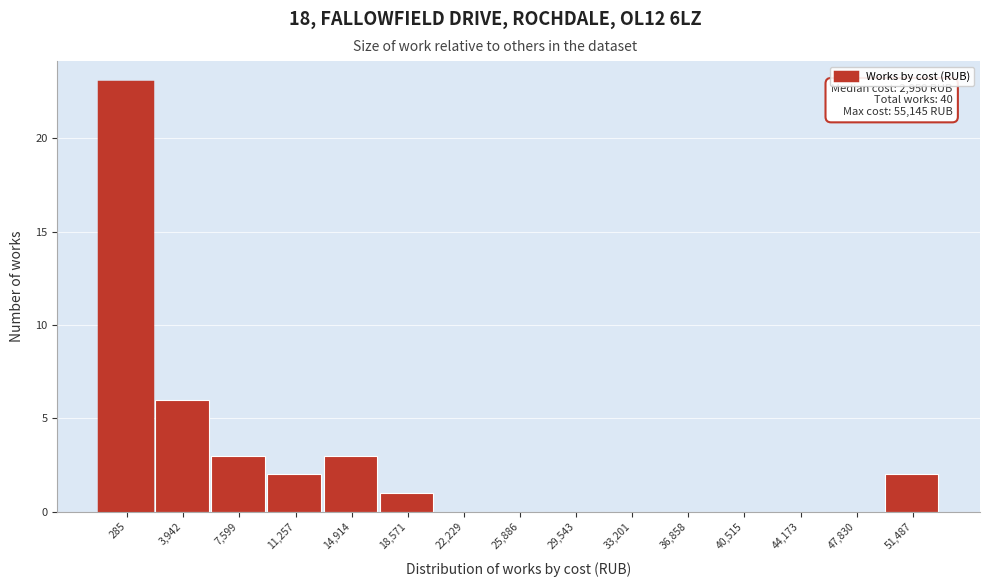

Reading left to right, transcribe all the data shown in this chart.

285=23	3,942=6	7,599=3	11,257=2	14,914=3	18,571=1	22,229=0	25,886=0	29,543=0	33,201=0	36,858=0	40,515=0	44,173=0	47,830=0	51,487=2